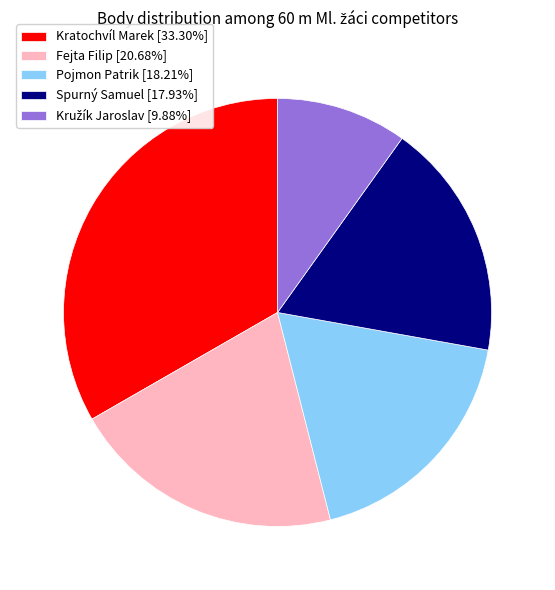

Combined, do Fejta Filip [20.68%] and Kratochvíl Marek [33.30%] account for over 50%?

Yes